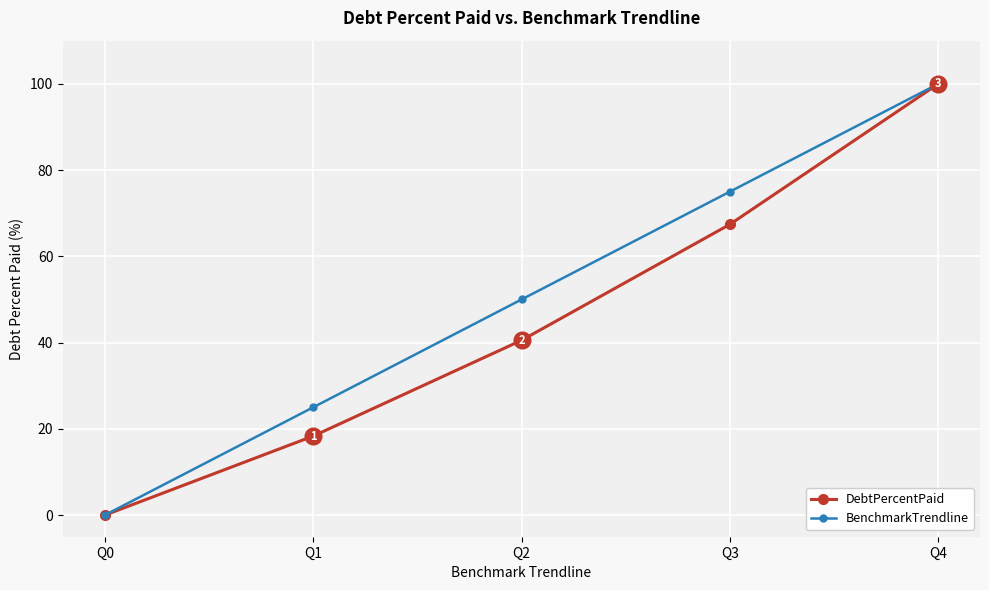

True or false: BenchmarkTrendline has a value of 75.0 at Q3.

True